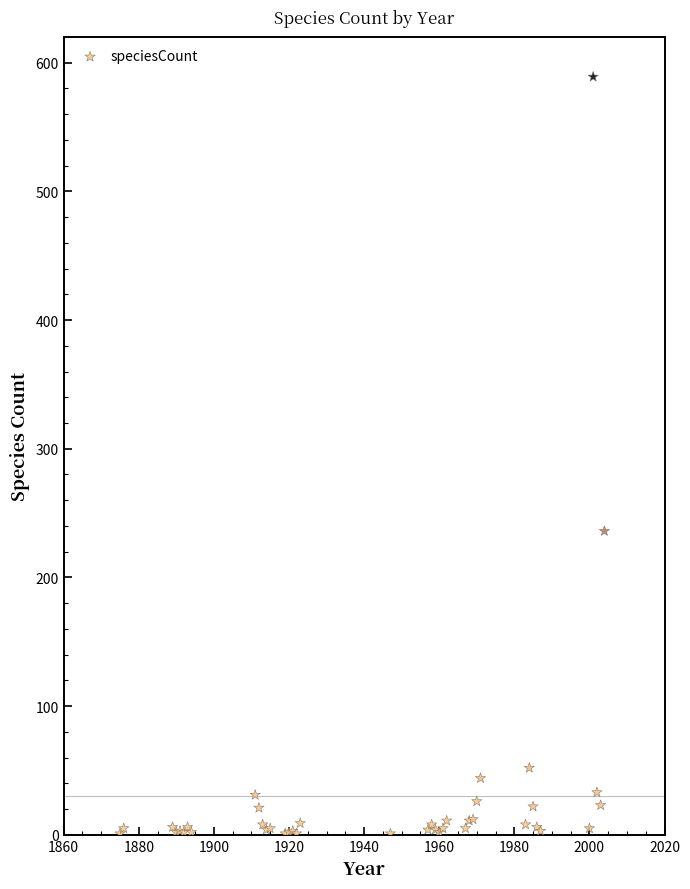

What Y value in the scatter plot is closest to 295?

236